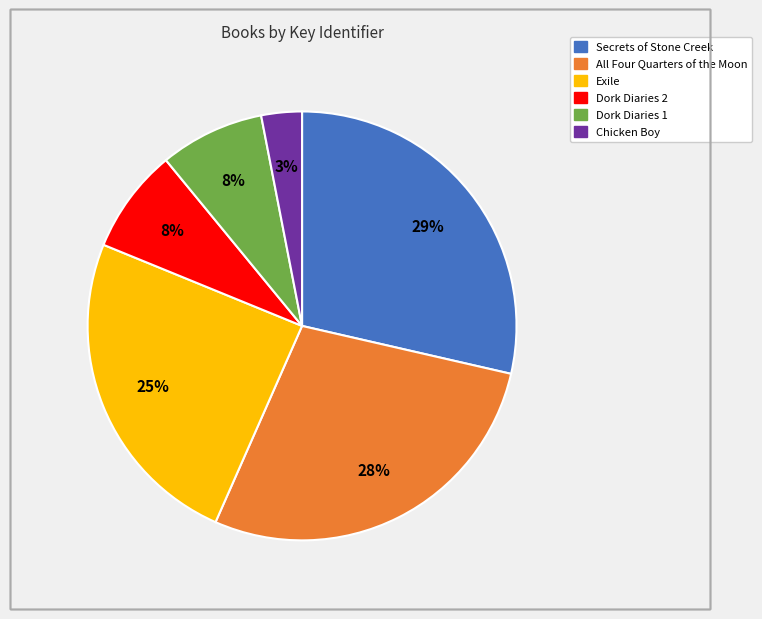

Combined, do Exile and Dork Diaries 1 account for over 50%?

No